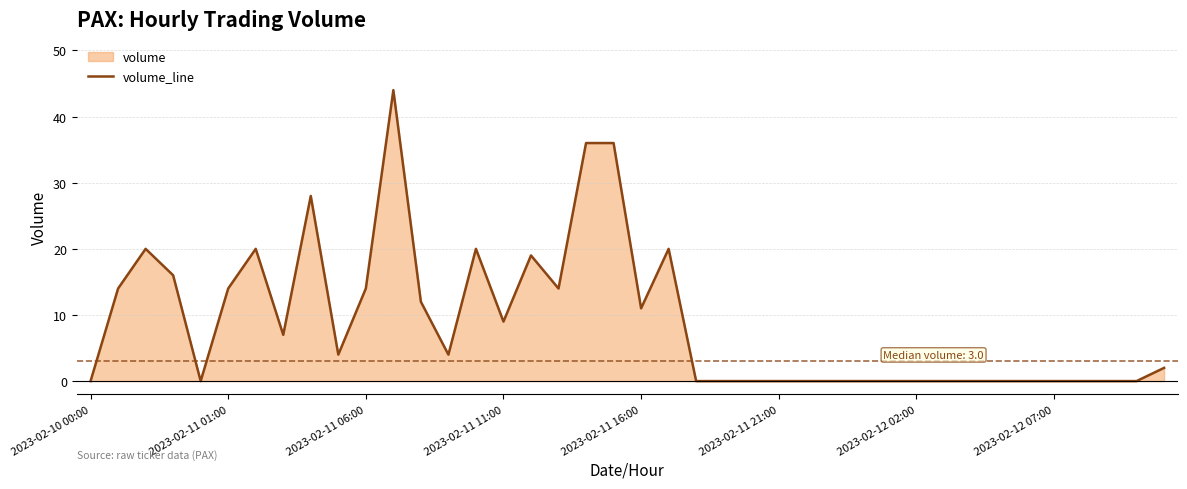

The value at 2023-02-11 16:00 is 11. True or false?

True